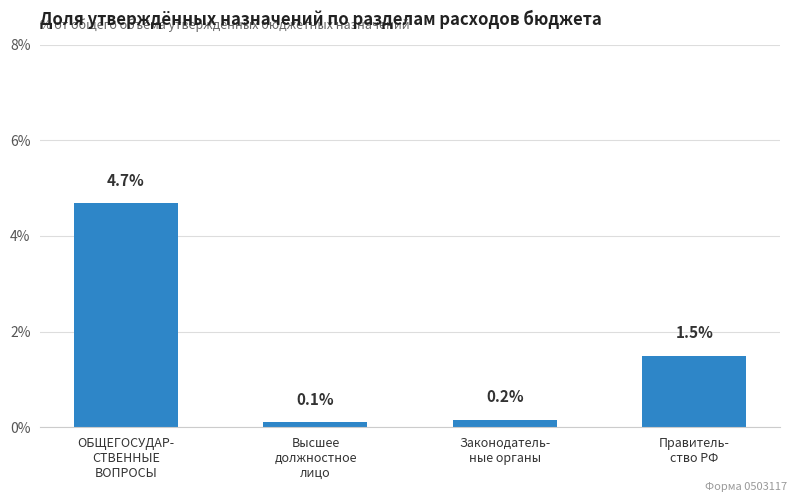

What is the difference between the maximum and minimum values?

4.6